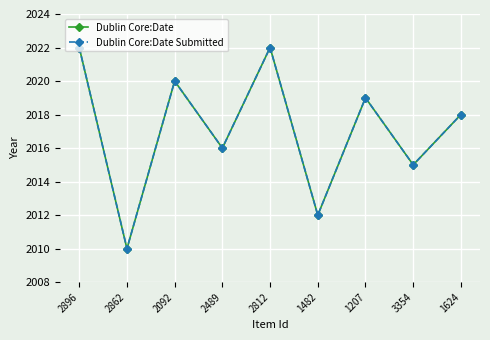

Does the chart have visible grid lines?

Yes